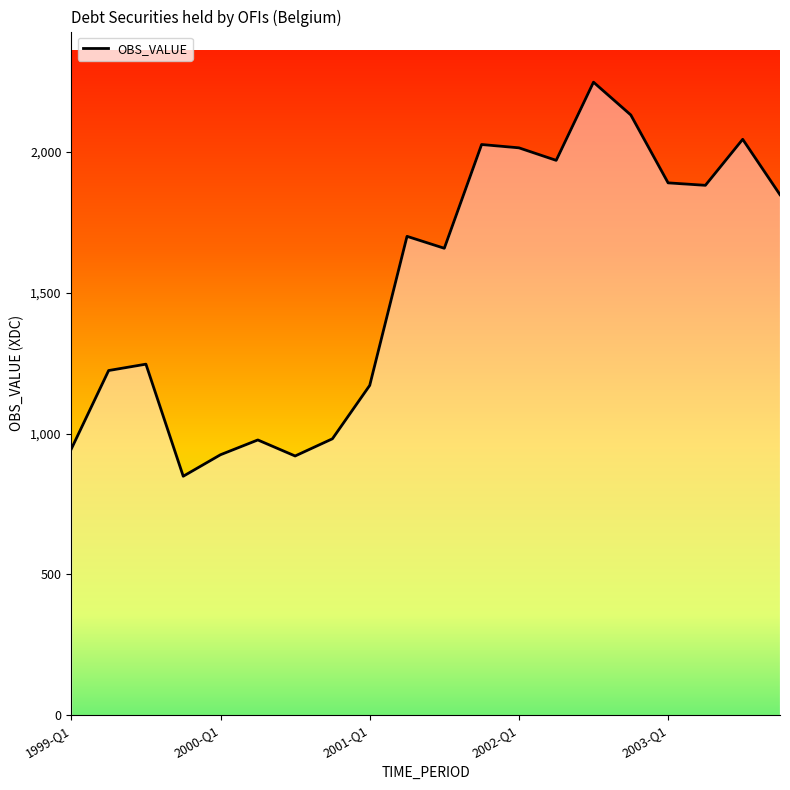

What is the maximum value shown in the chart?

2248.5